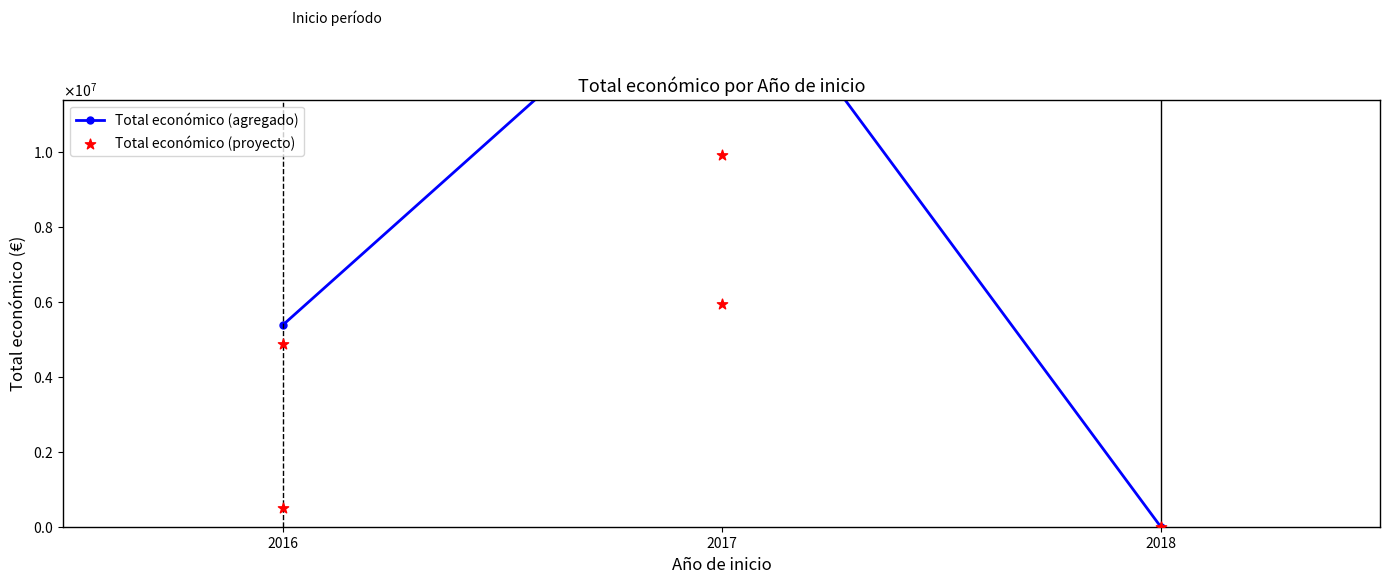

What is the change in value from 2016 to 2017?

+5021333